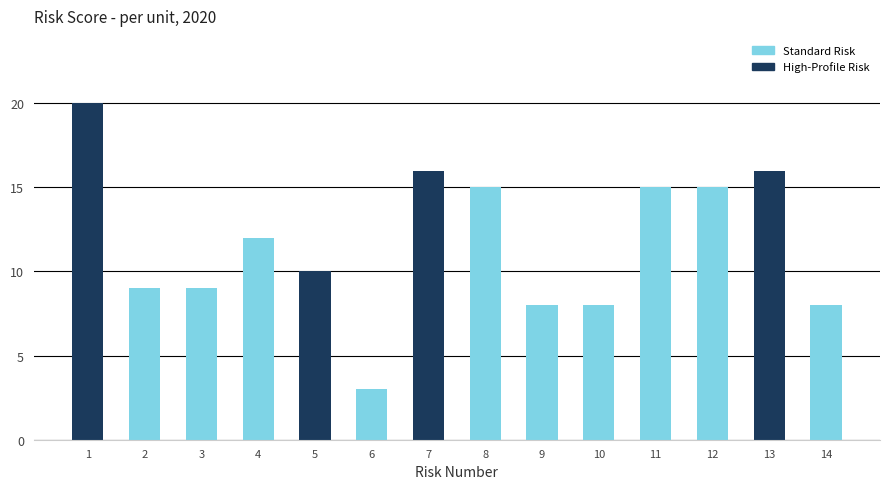

Which label corresponds to the smallest value in the chart?

6